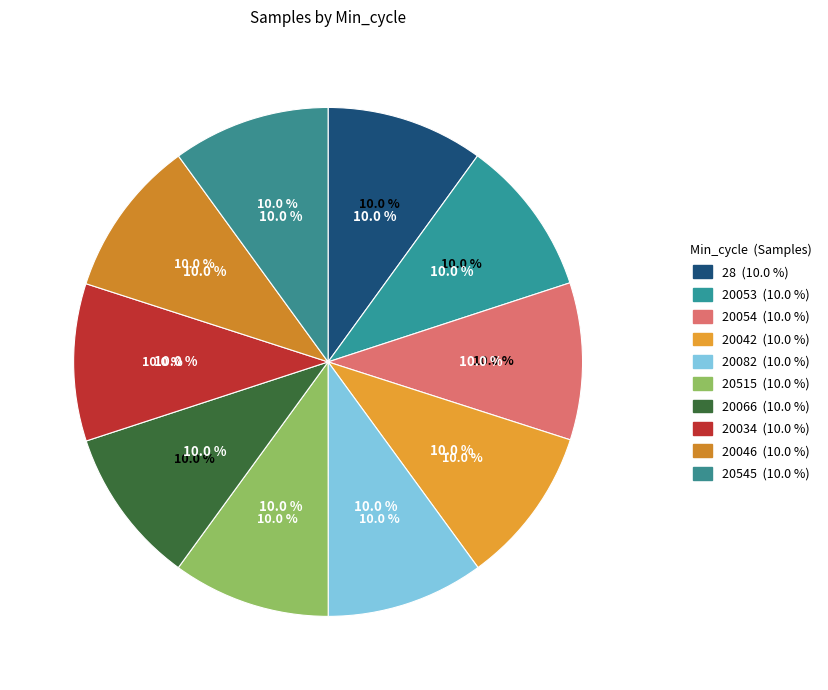

How many slices are in this pie chart?

10